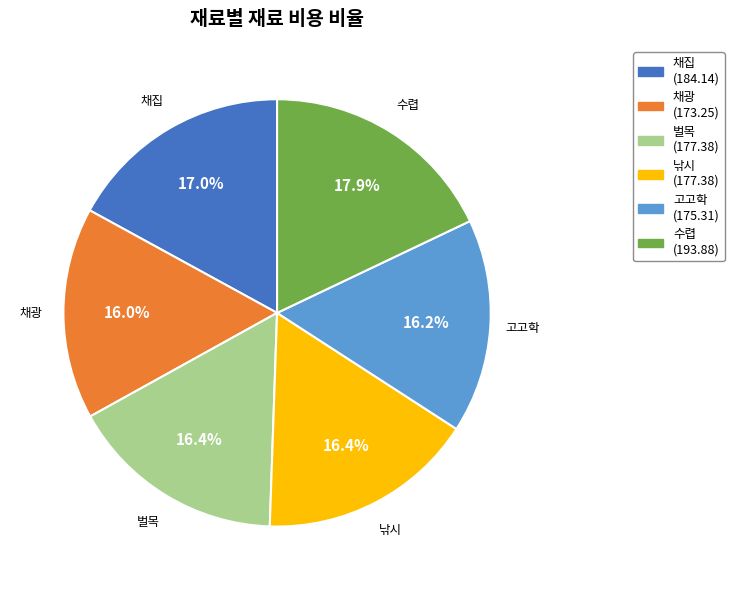

Do 벌목 and 채광 together represent more than half of the pie?

No